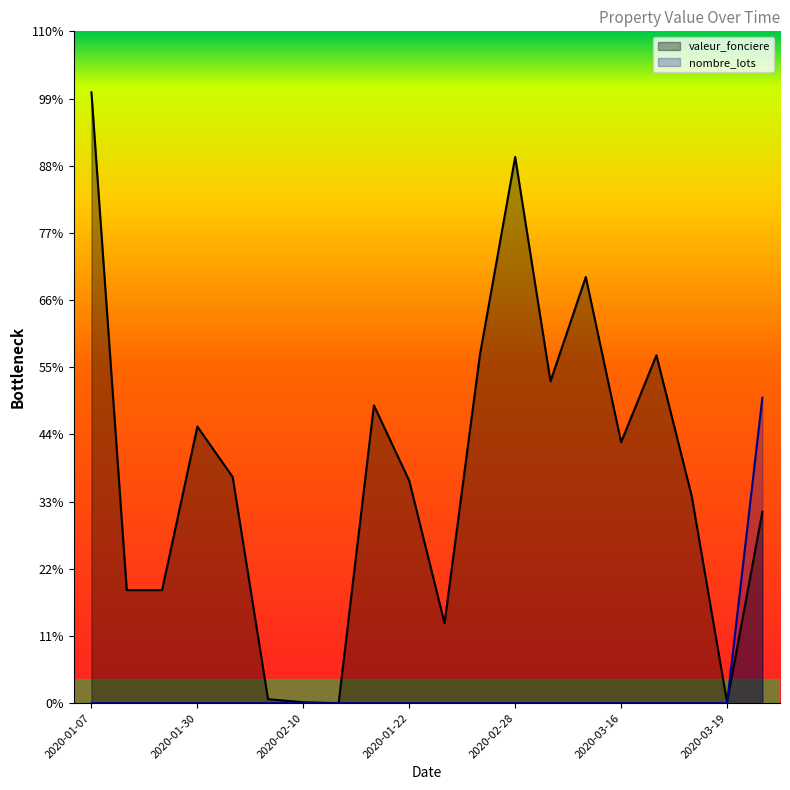

At which category does valeur_fonciere reach its first local valley?

2020-02-10